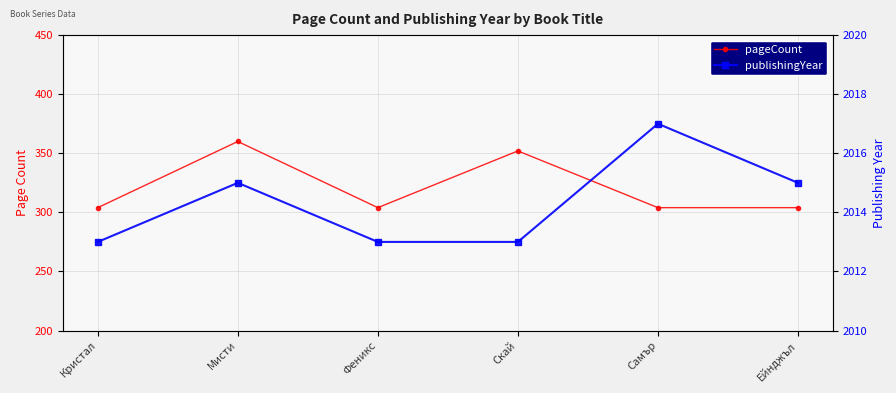

List the labels in order of publishingYear value, largest first.

Самър, Мисти, Ейнджъл, Кристал, Феникс, Скай